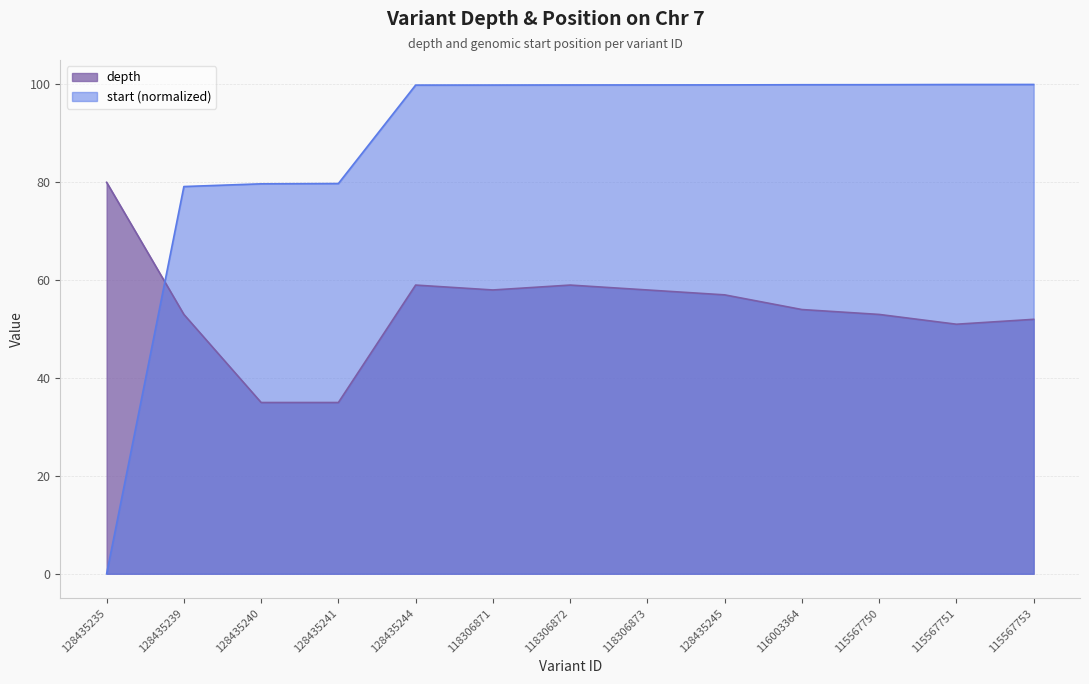

Which series ends up on top after the final intersection of start and depth?

start